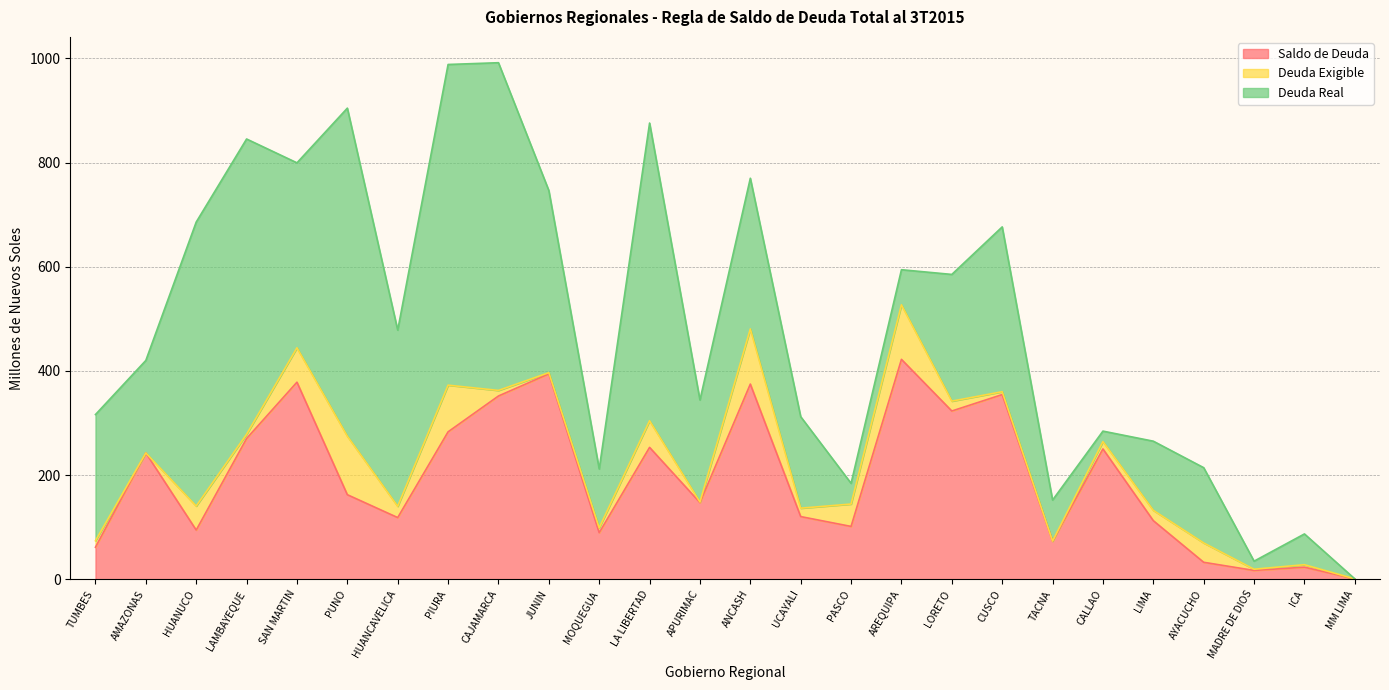

At how many categories does at least one series exceed 362?

10